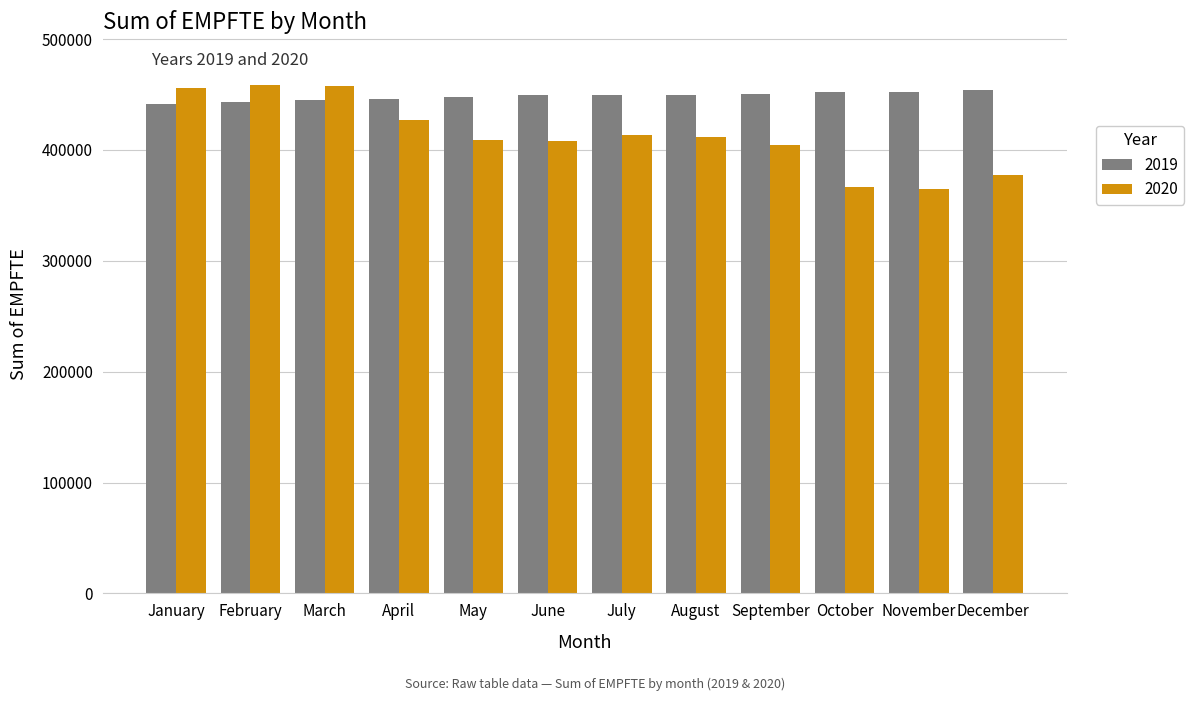

What is the maximum value for 2019?

453663